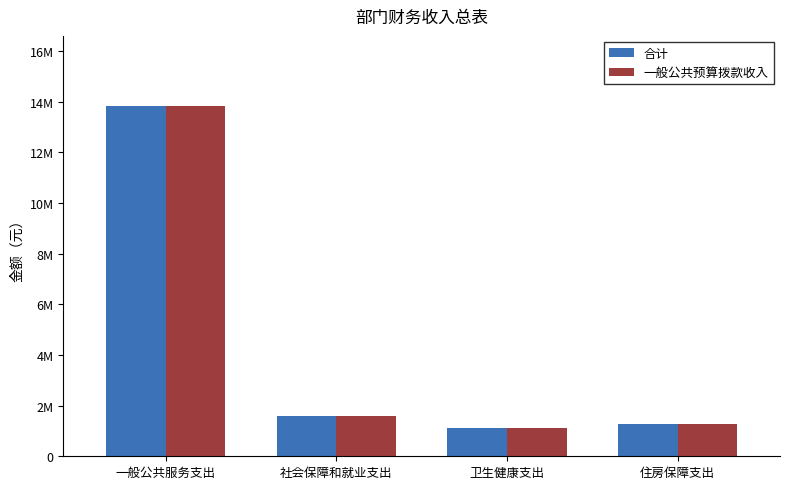

What position from the left is 卫生健康支出?

3